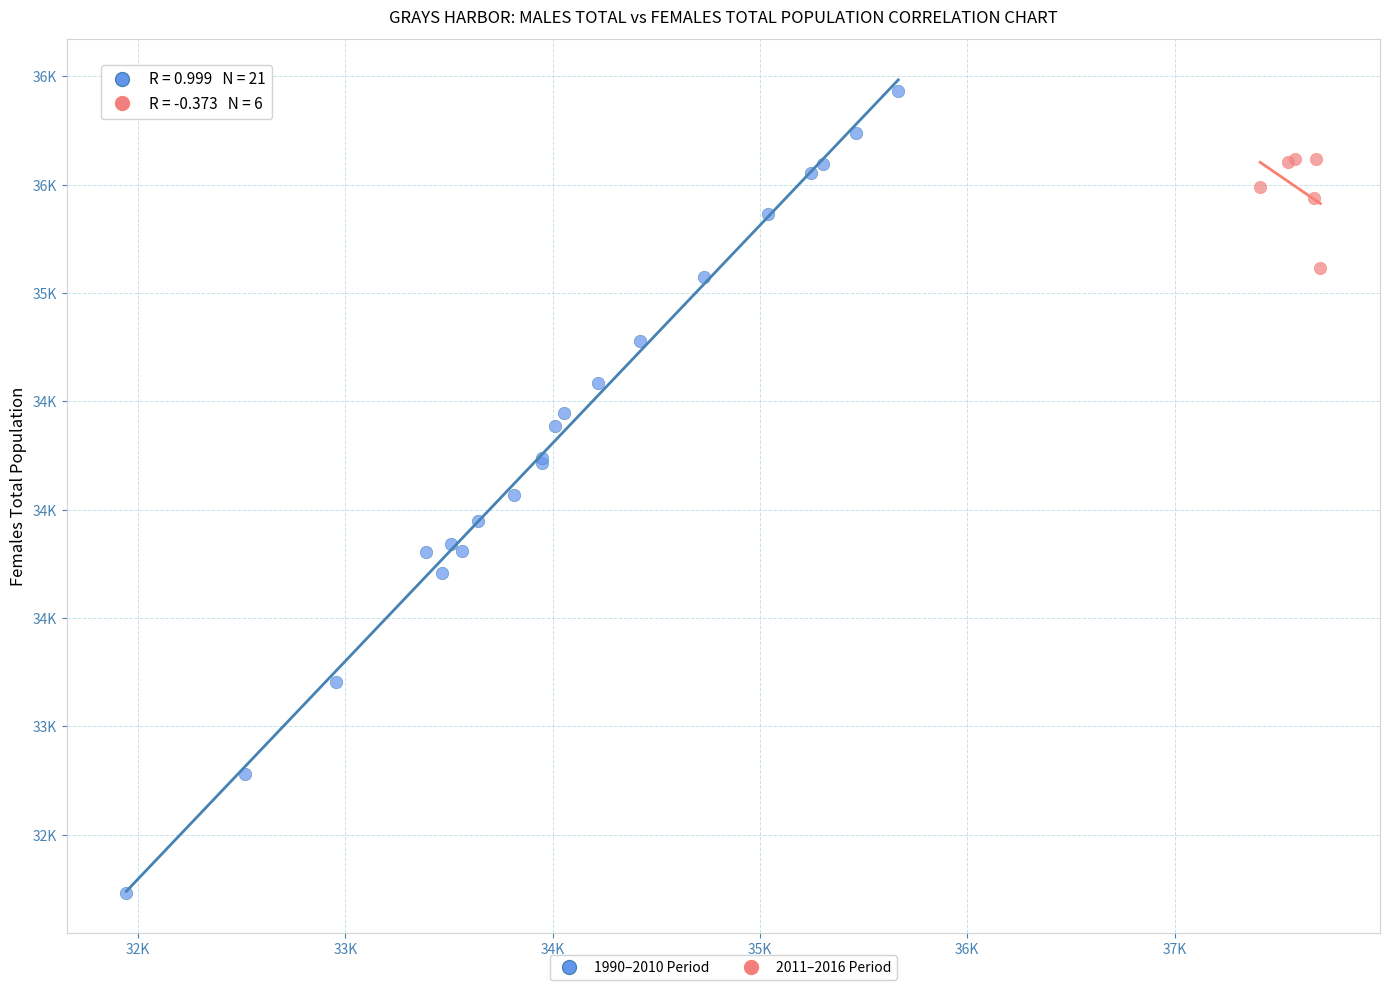

What are all the series names shown in the legend?

1990–2010 Period, 2011–2016 Period